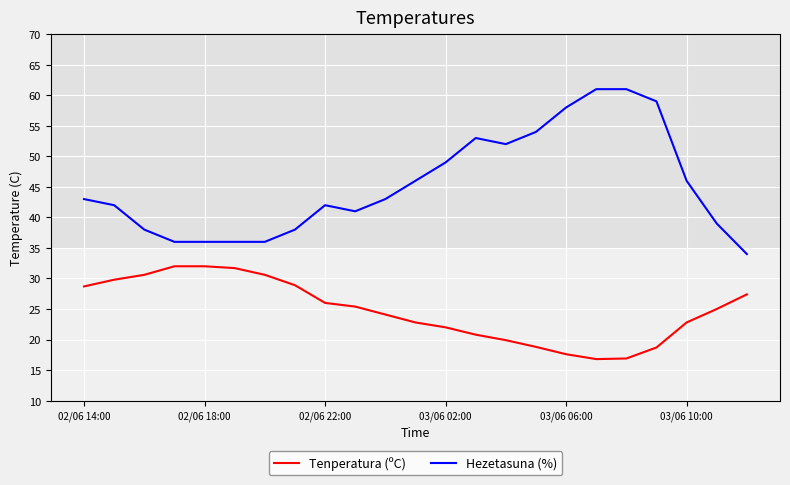

What is the minimum value for Tenperatura (ºC)?

16.8